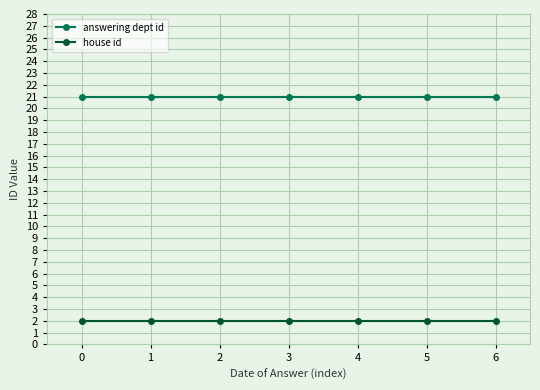

Does the chart have visible grid lines?

Yes